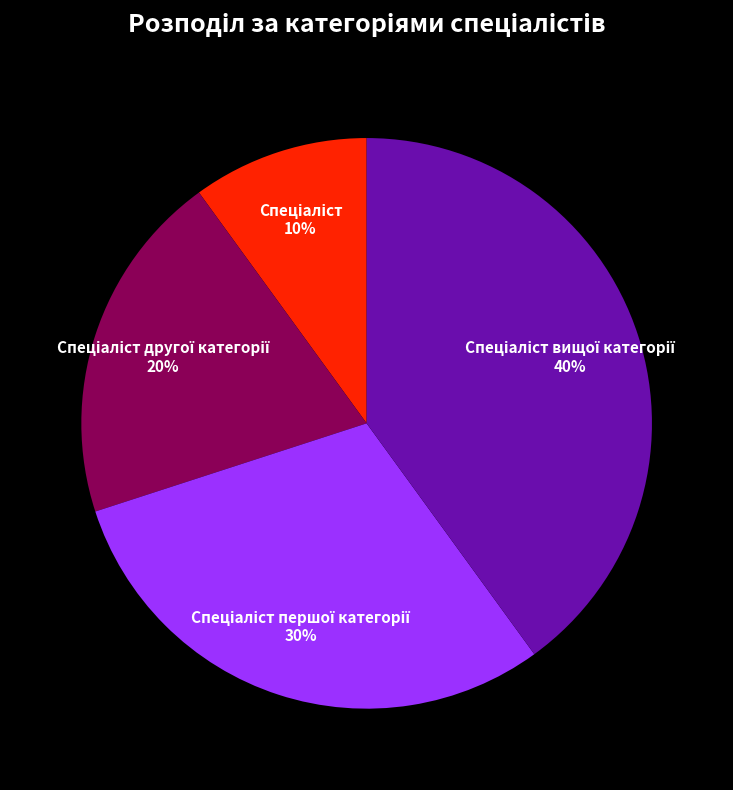

Does any single category account for the majority?

No